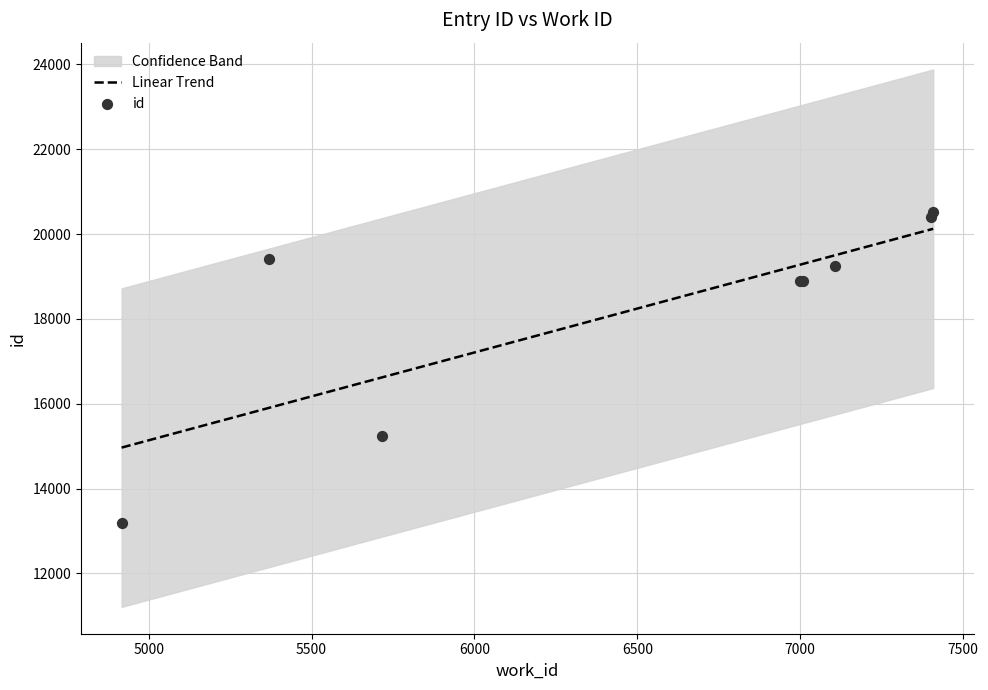

Which has a higher value, 6999 or 7106?

7106